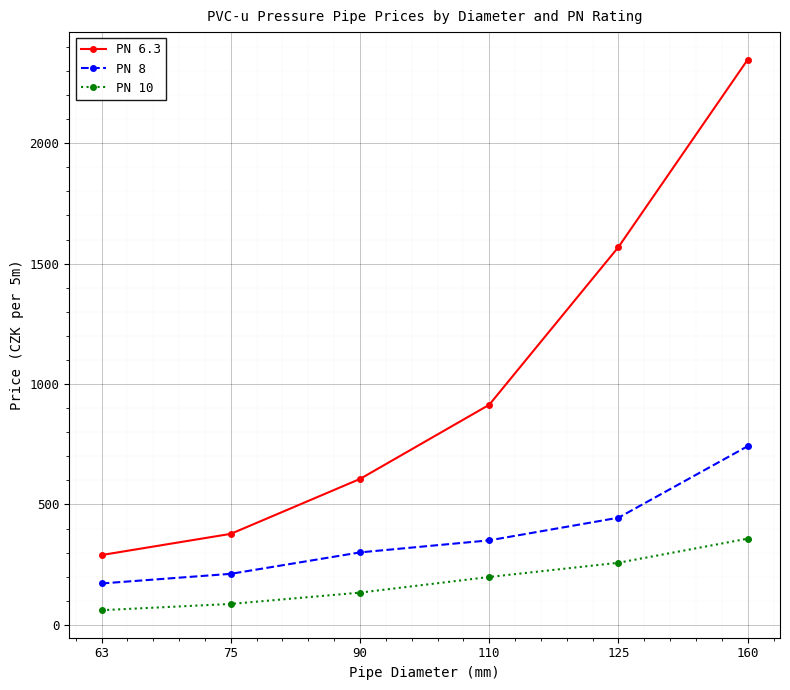

What is the minimum value shown in the chart?

61